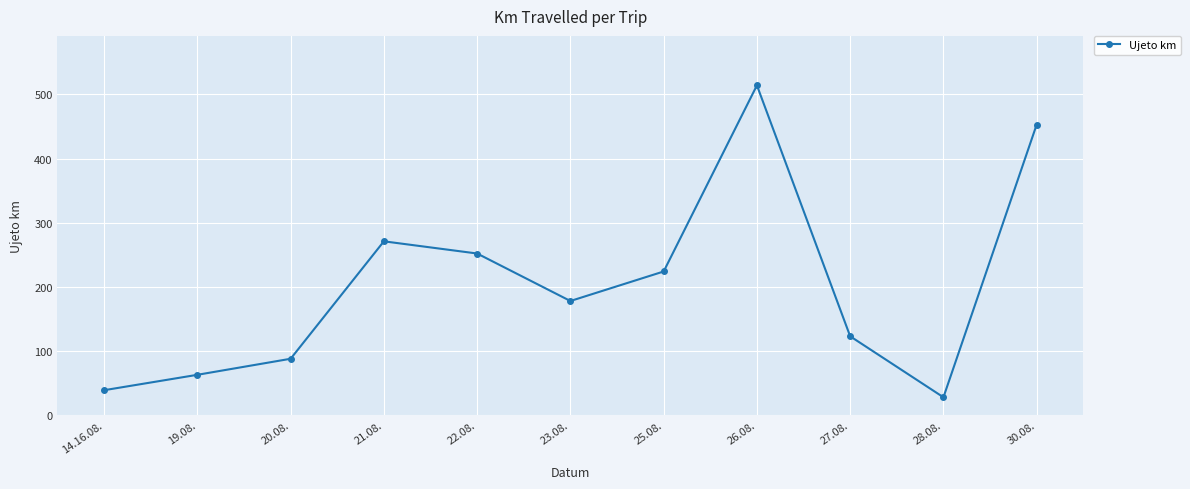

Between 27.08. and 22.08., which is larger?

22.08.